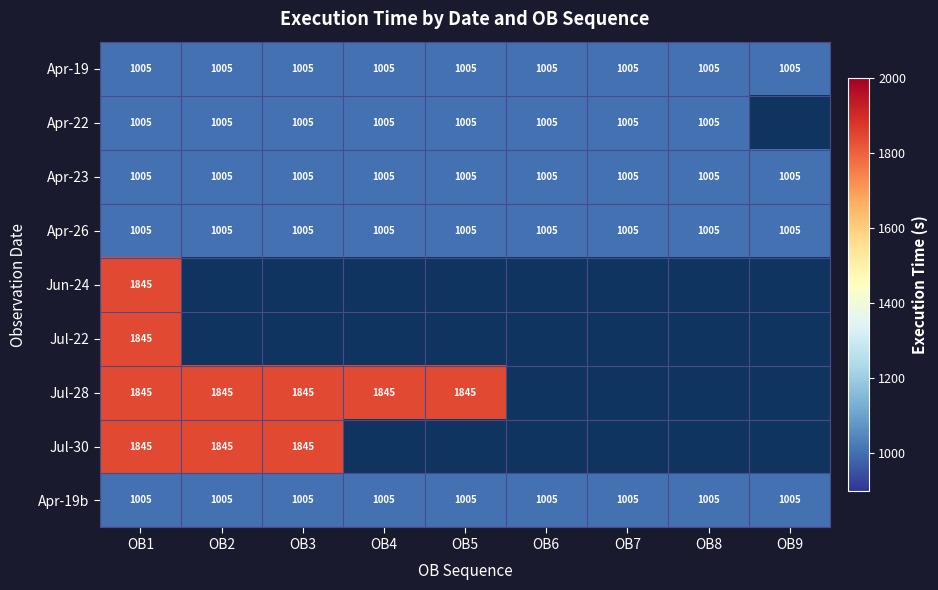

Count the number of categories in the chart.

9